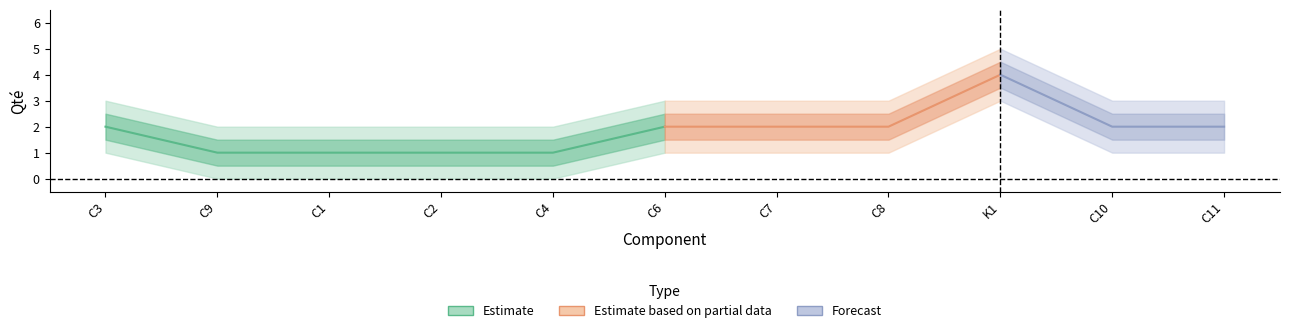

At C10, list the series in order from largest to smallest.

Qté_outer_upper, Qté_upper, Qté, Qté_lower, Qté_outer_lower